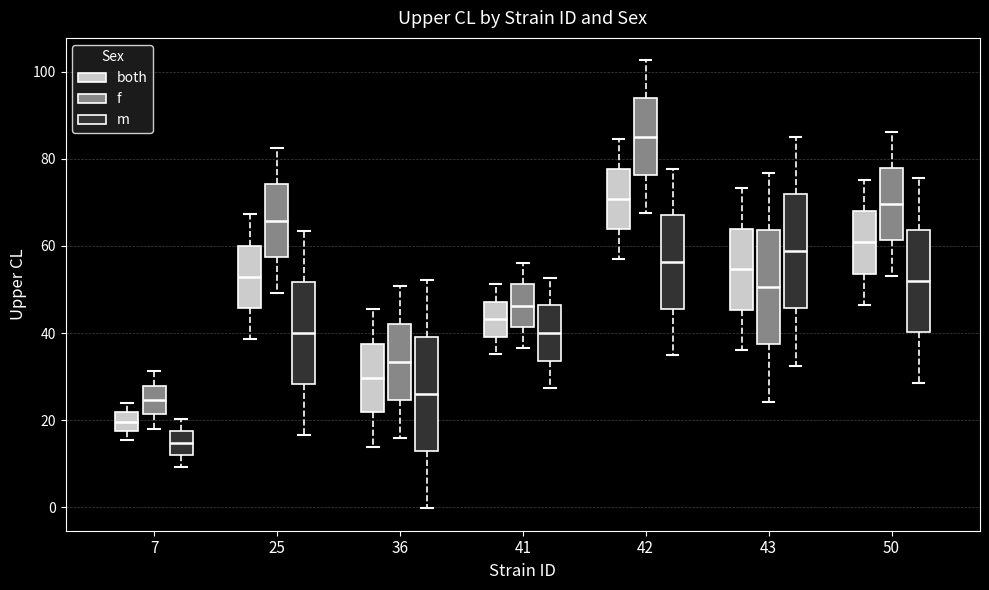

Where is the lower edge of the box for 42 (both) on the y-axis? The values are not printed on the chart, so give them approximately, as read against the axis.

64